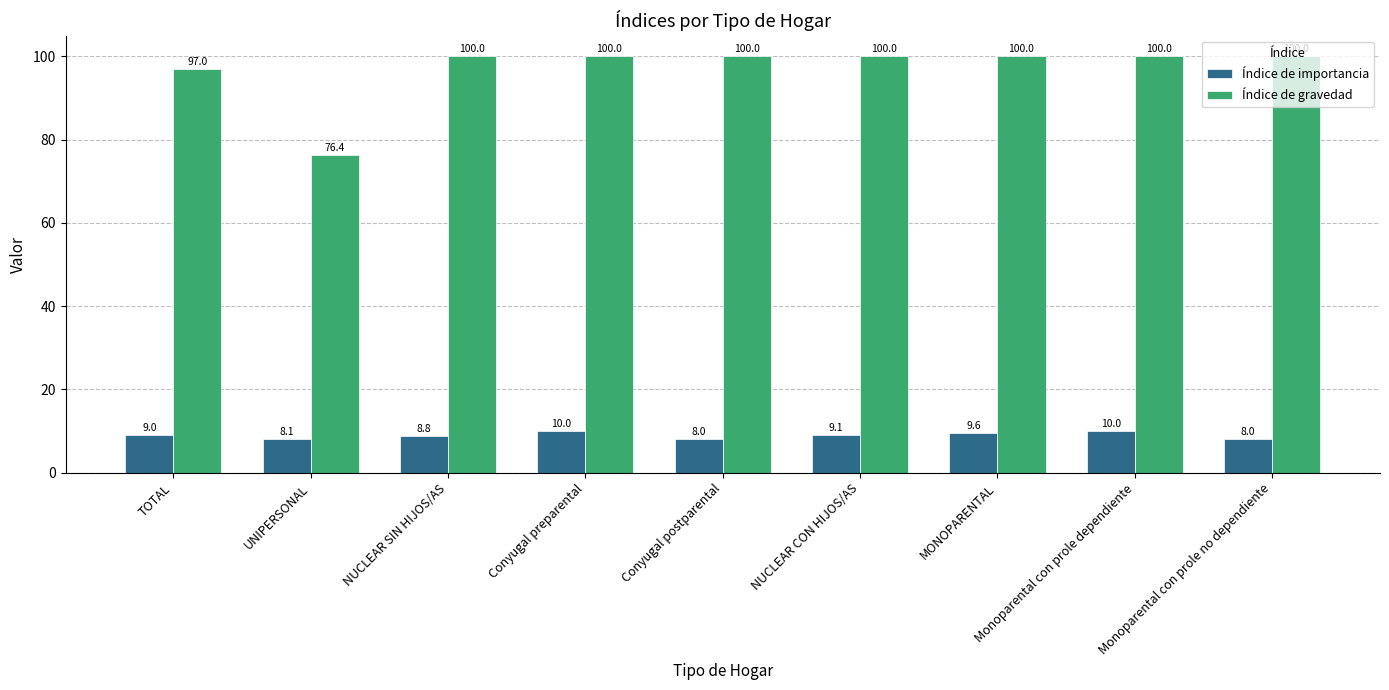

Reading left to right, list all the values displayed in this chart.

Índice de importancia: TOTAL=9.0	UNIPERSONAL=8.1	NUCLEAR SIN HIJOS/AS=8.8	Conyugal preparental=10.0	Conyugal postparental=8.0	NUCLEAR CON HIJOS/AS=9.1	MONOPARENTAL=9.6	Monoparental con prole dependiente=10.0	Monoparental con prole no dependiente=8.0
Índice de gravedad: TOTAL=97.0	UNIPERSONAL=76.4	NUCLEAR SIN HIJOS/AS=100.0	Conyugal preparental=100.0	Conyugal postparental=100.0	NUCLEAR CON HIJOS/AS=100.0	MONOPARENTAL=100.0	Monoparental con prole dependiente=100.0	Monoparental con prole no dependiente=100.0